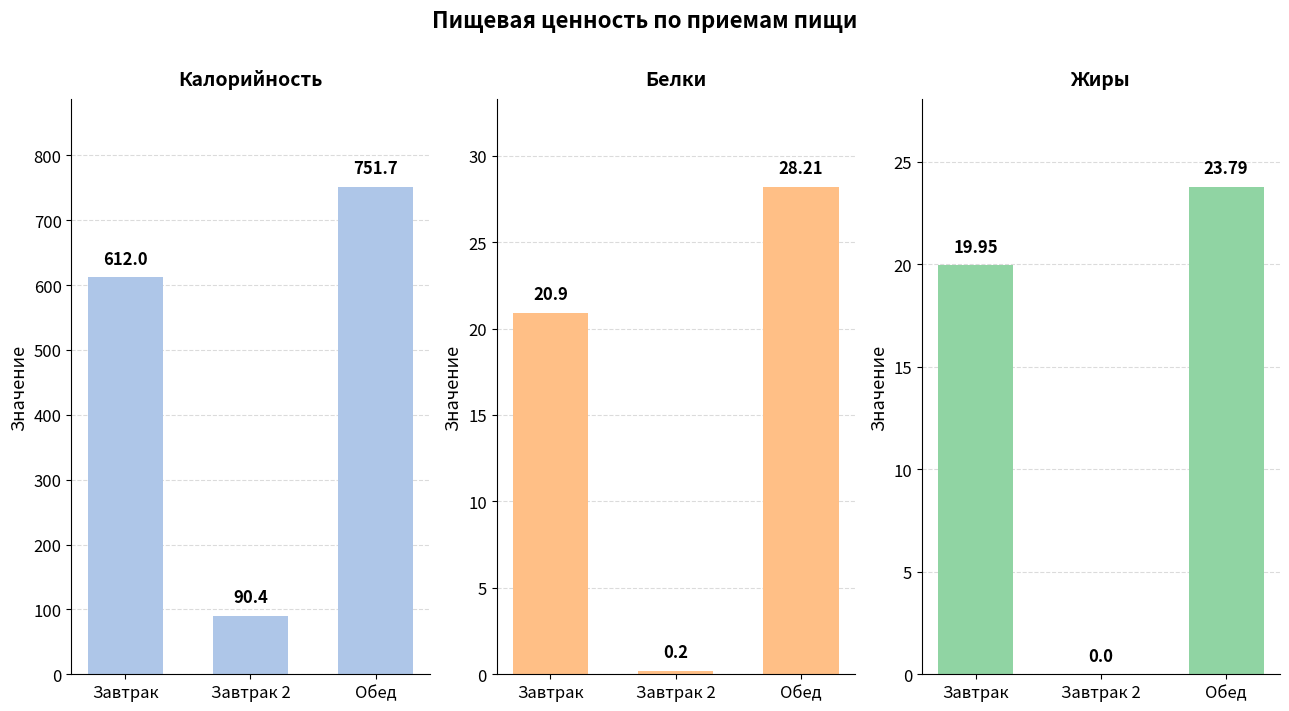

Where does the Калорийность series first go above 612?

Обед